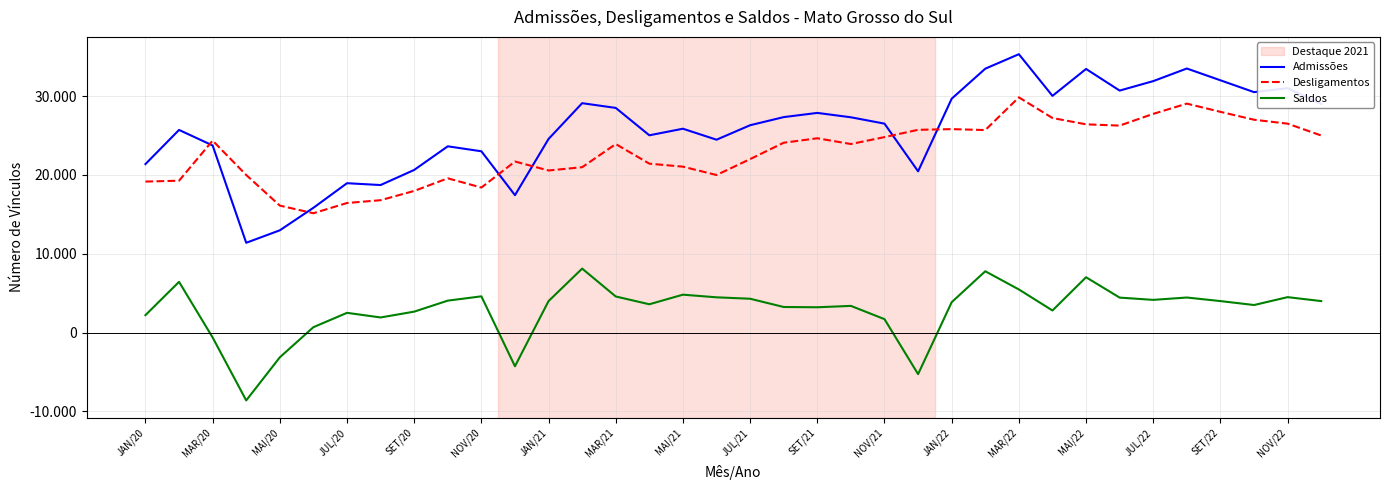

Does the chart display data point markers on the line(s)?

No